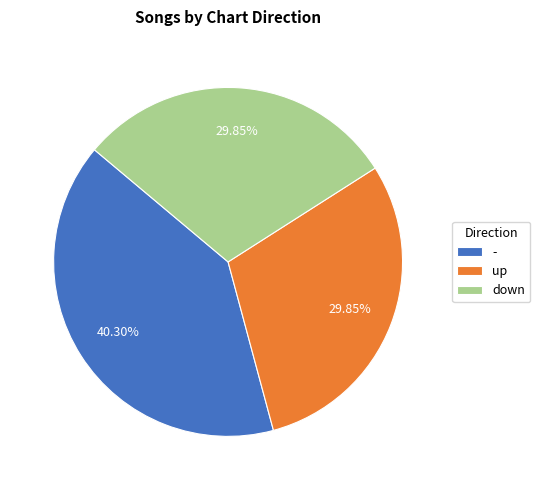

To the nearest percent, what percentage of the pie is -?

40%